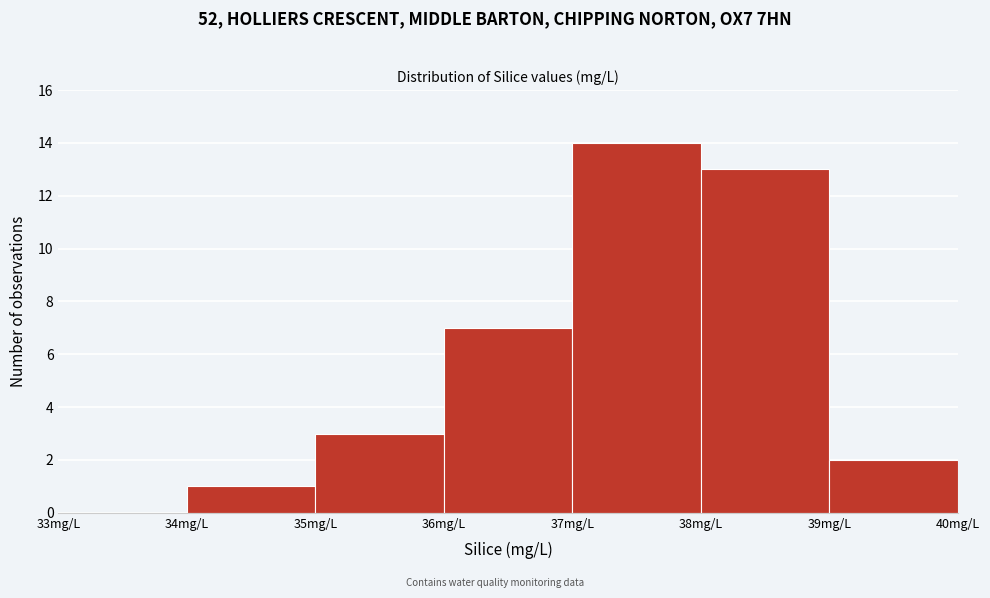

What is the height of the bar covering 35 to 36 on the x-axis? The values are not printed on the chart, so give them approximately, as read against the axis.

3